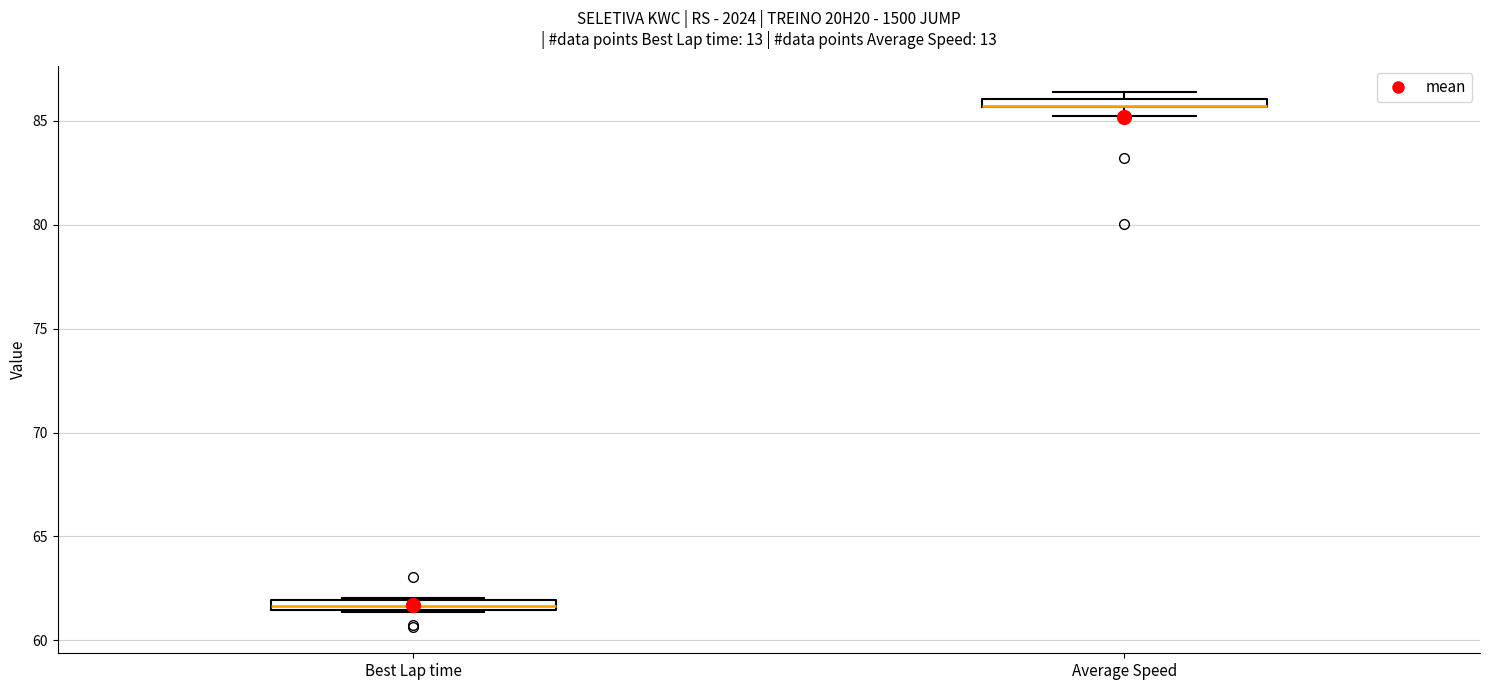

Where is the upper edge of the box for Best Lap time on the y-axis? The values are not printed on the chart, so give them approximately, as read against the axis.

62.0